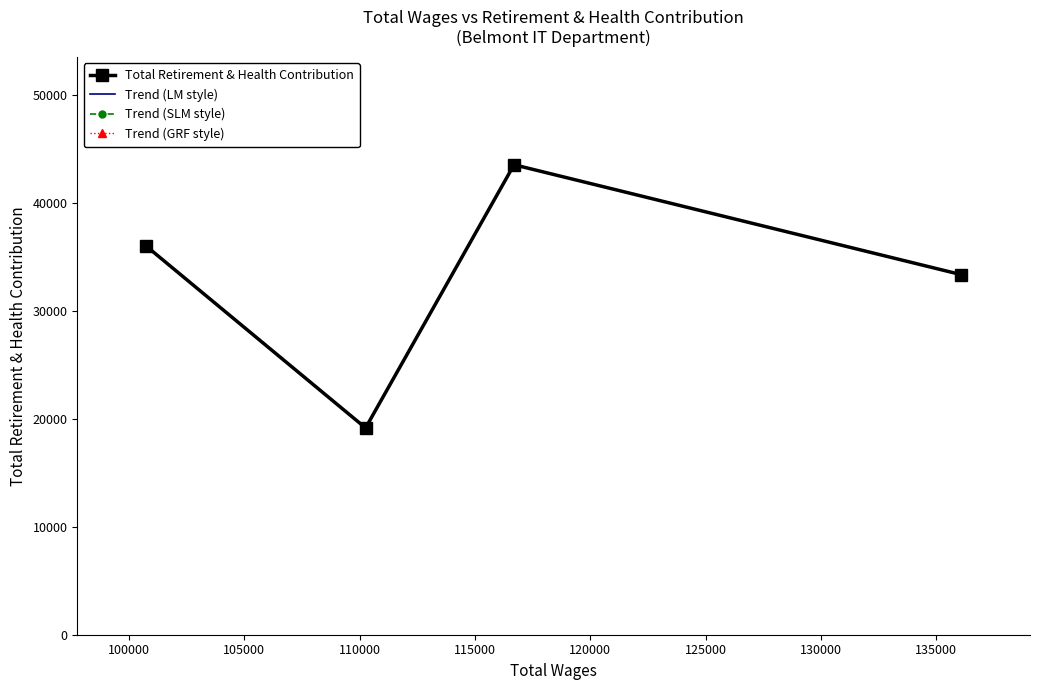

Rank the series at 100000 from highest to lowest value.

Total Retirement & Health Contribution, Trend (LM style), Trend (SLM style), Trend (GRF style)